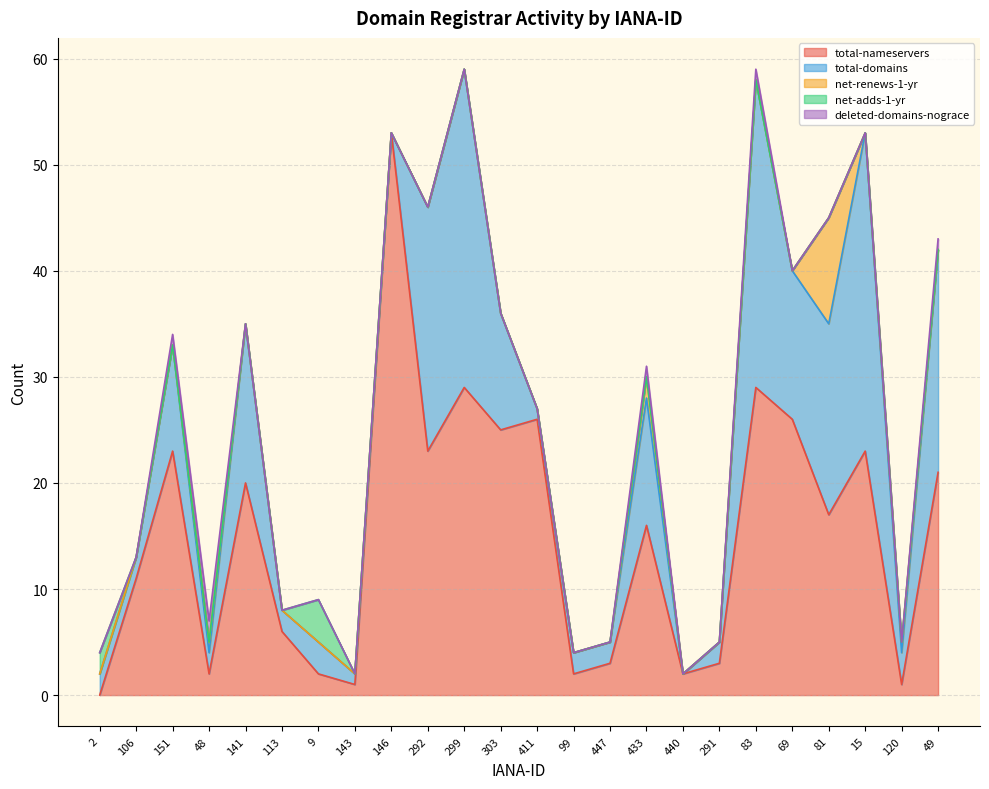

At which label is net-renews-1-yr closest to 5?

433